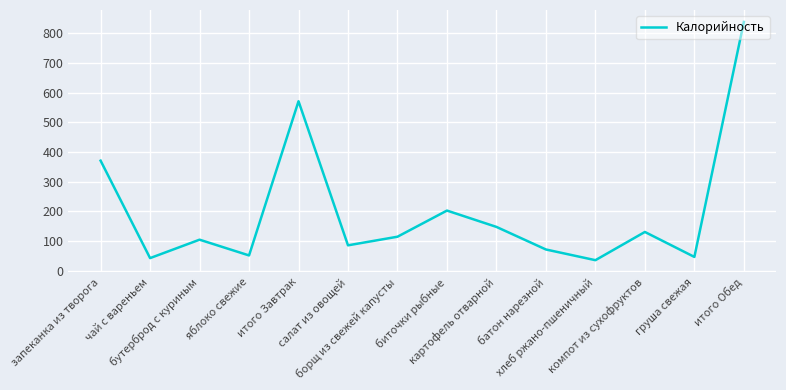

What is the difference between the maximum and minimum values?

802